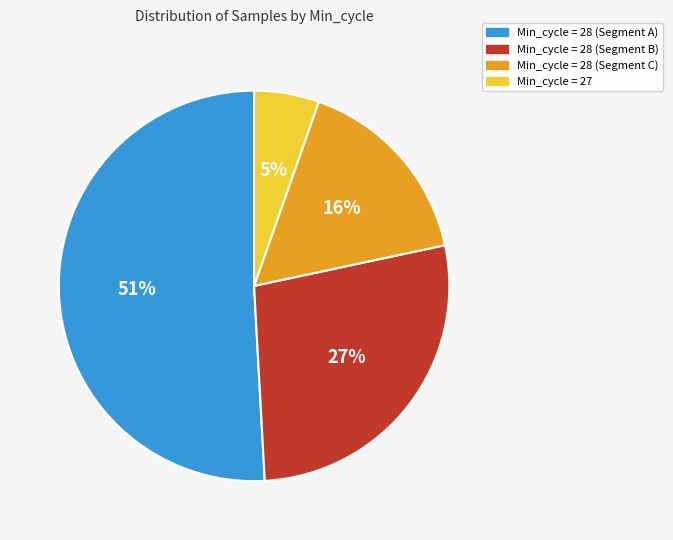

To the nearest percent, what is the average slice percentage?

25%